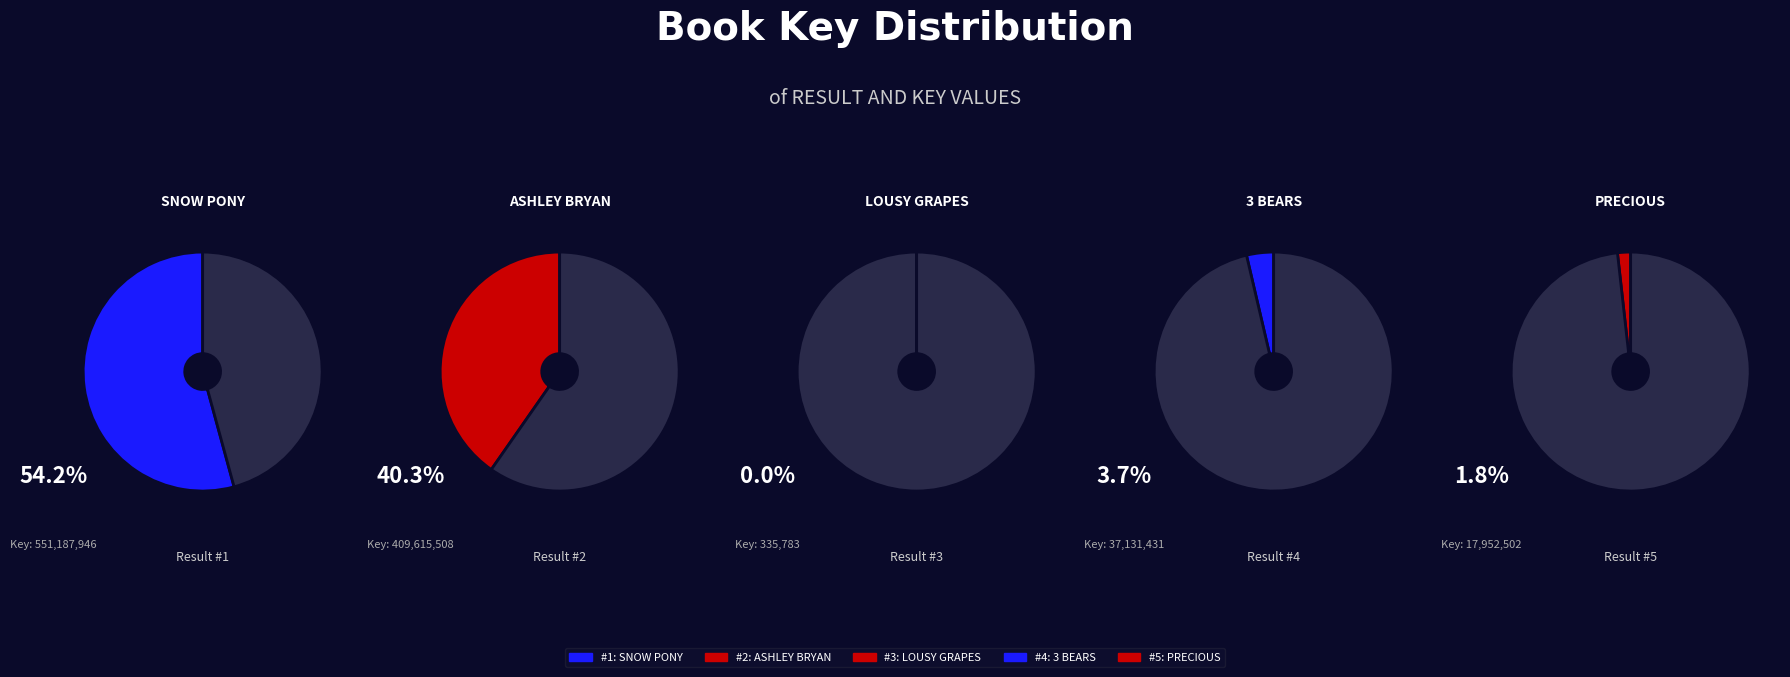

How many segments does this pie chart have?

5